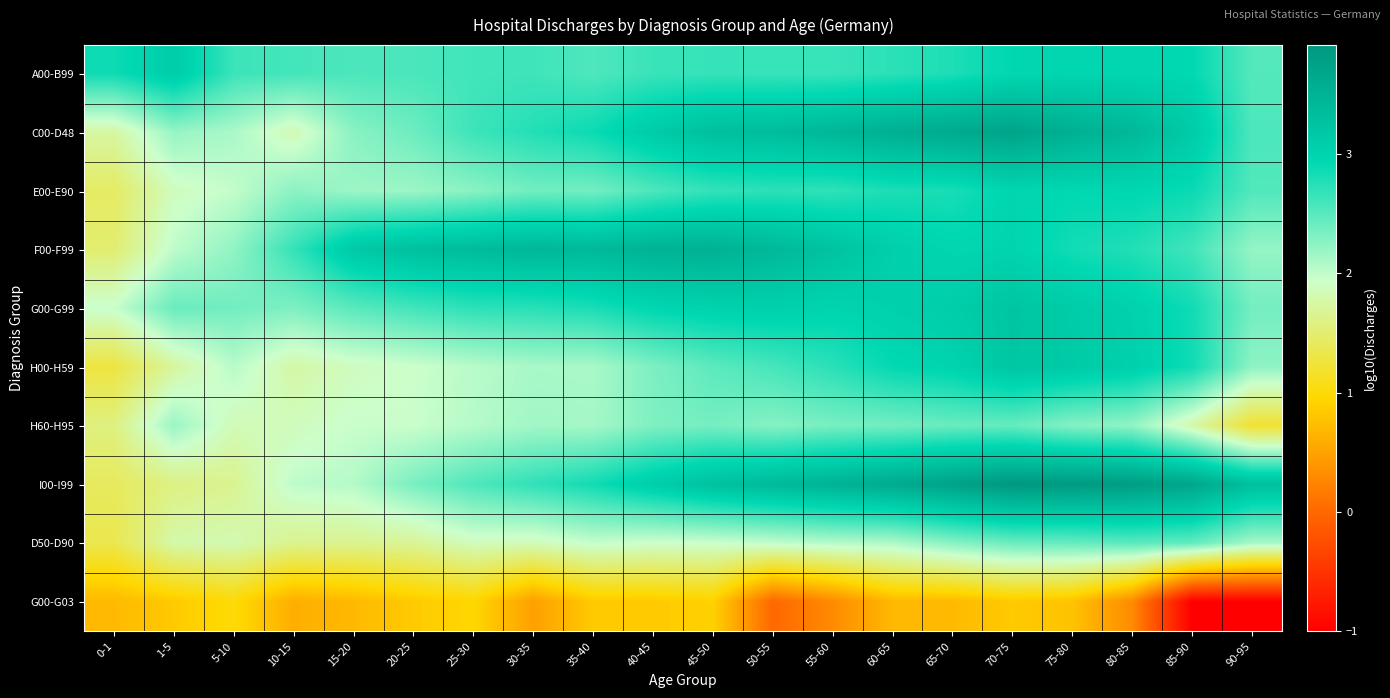

At how many categories does at least one series exceed 3?

17